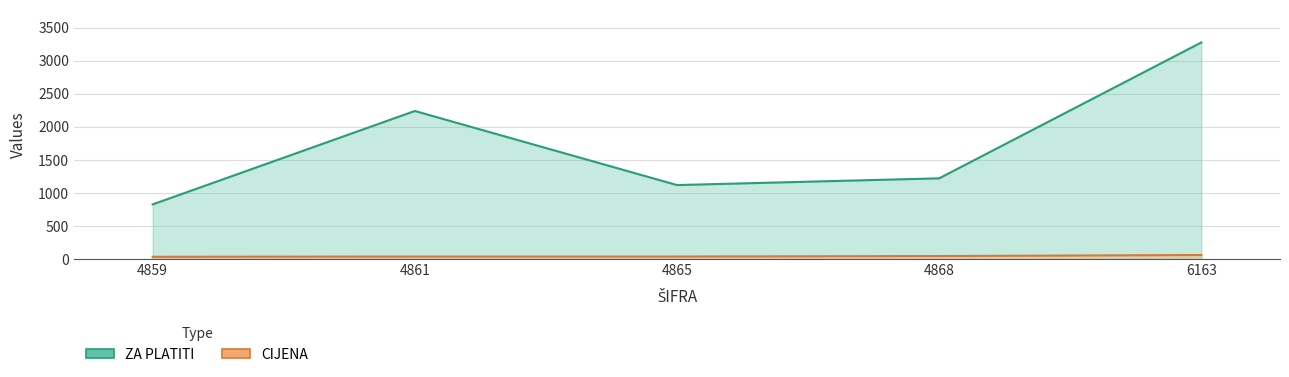

Which series has the widest spread of values?

ZA PLATITI